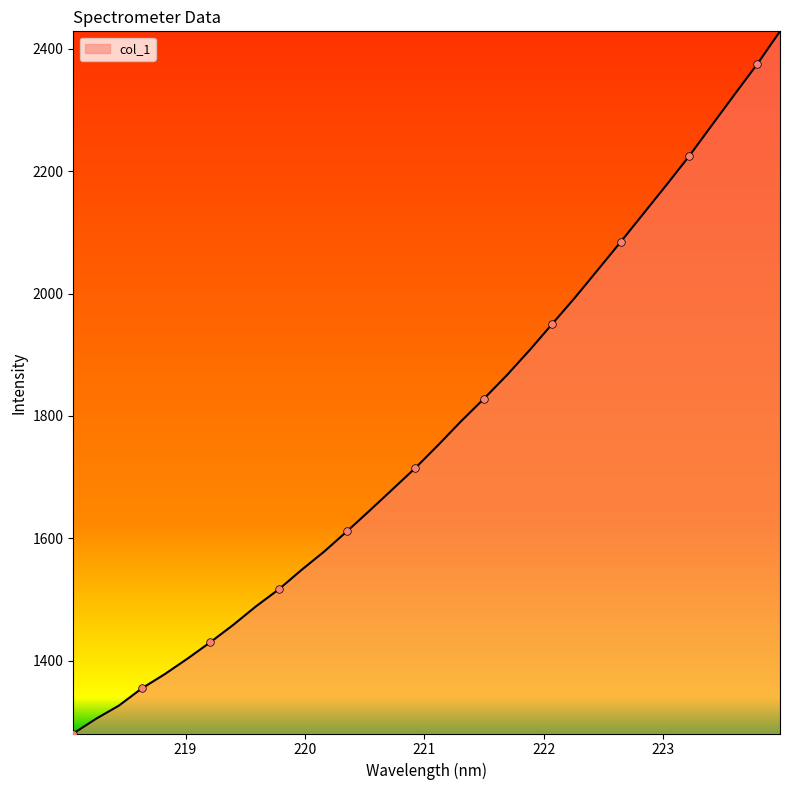

What is the difference between the maximum and minimum values?

1147.7